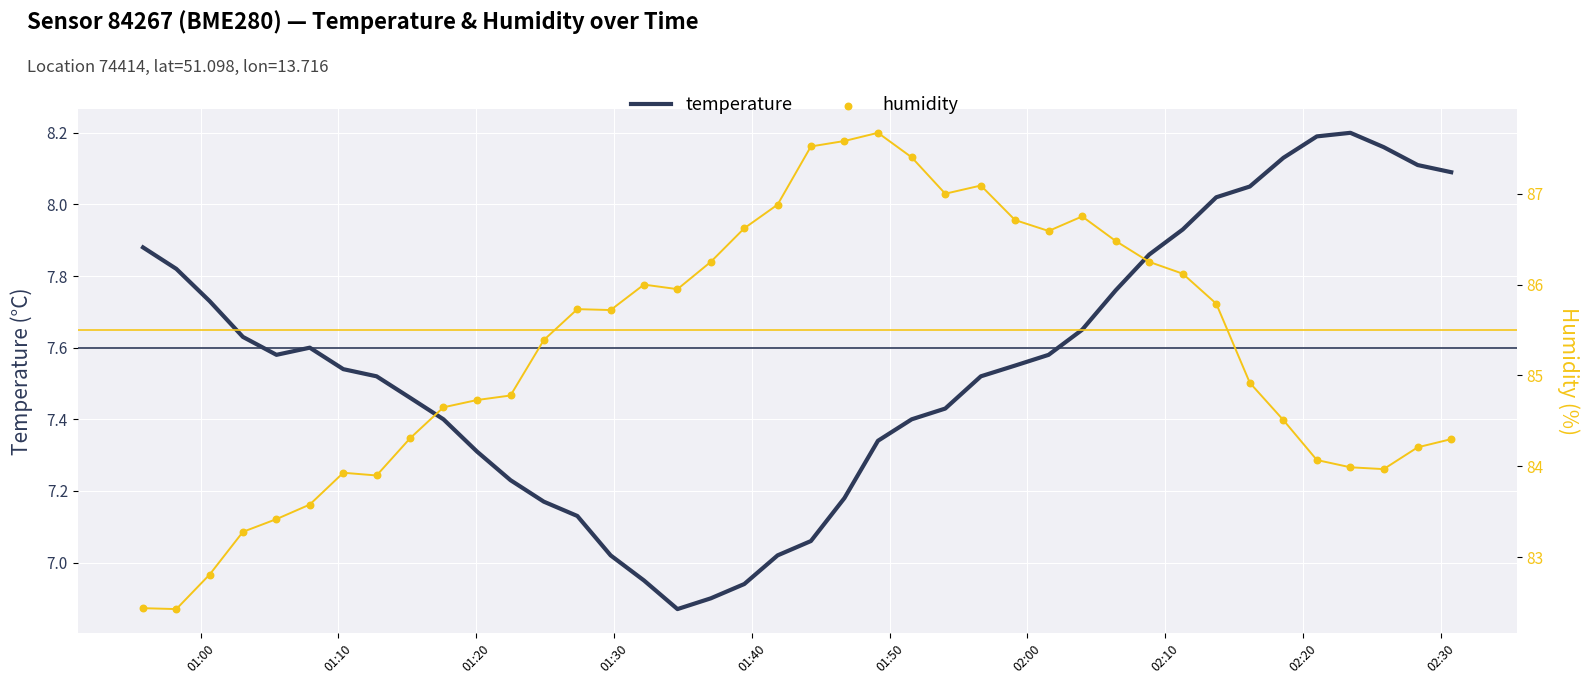

Is the value of humidity at 17 greater than the value of temperature at 33?

Yes